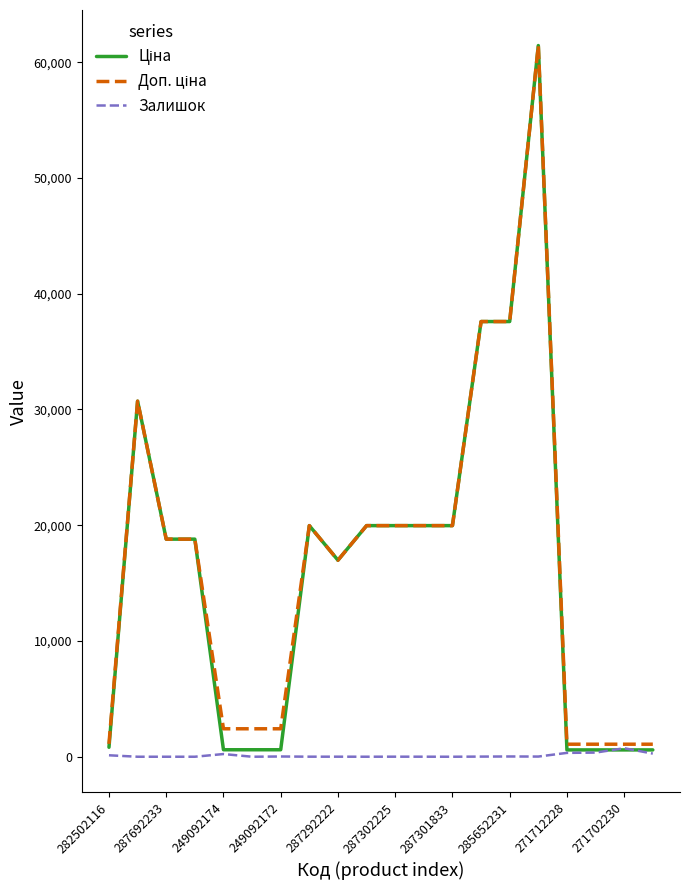

What is the maximum value shown in the chart?

61434.3